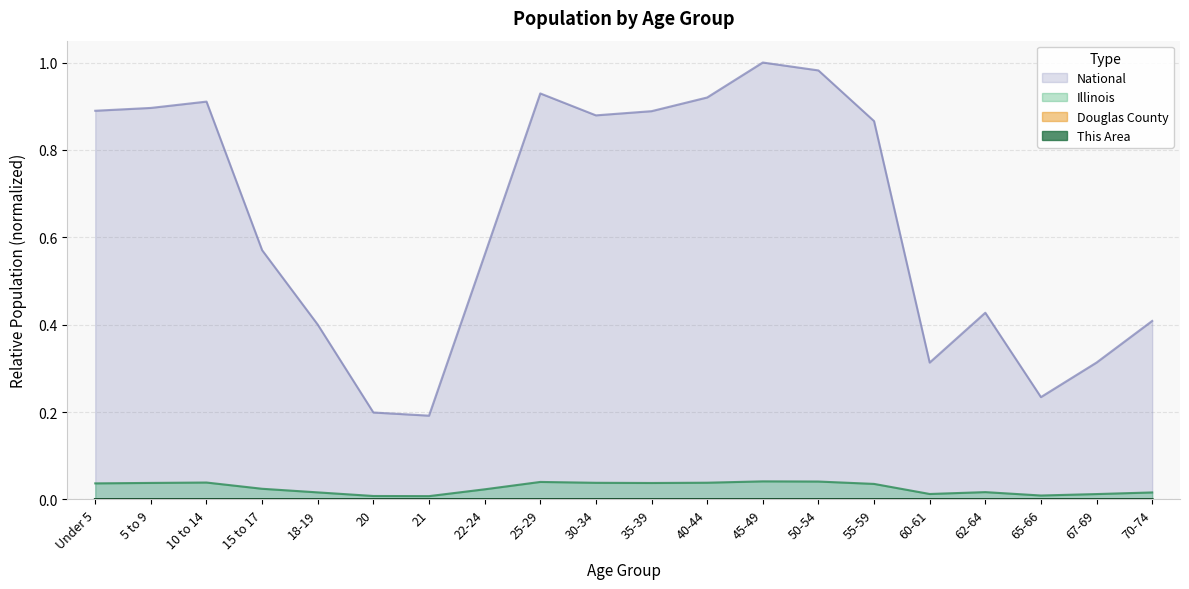

Rank the categories by Illinois value from lowest to highest.

21, 20, 65-66, 67-69, 60-61, 70-74, 18-19, 62-64, 22-24, 15 to 17, 55-59, Under 5, 35-39, 5 to 9, 30-34, 40-44, 10 to 14, 25-29, 50-54, 45-49